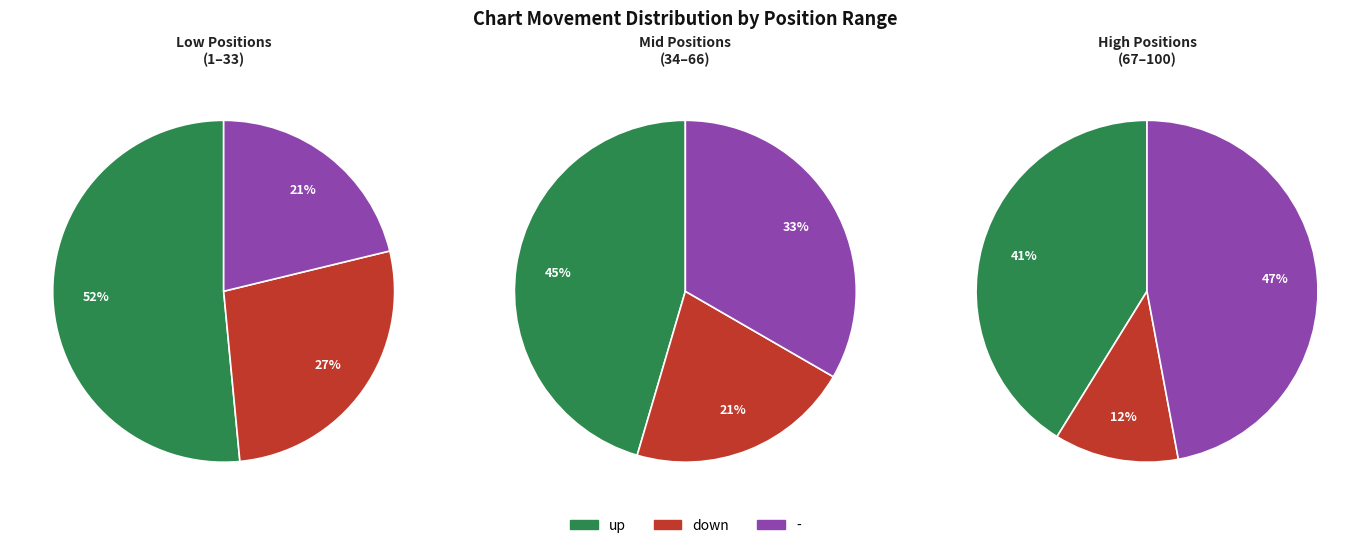

To the nearest percent, what is the average slice percentage?

33%